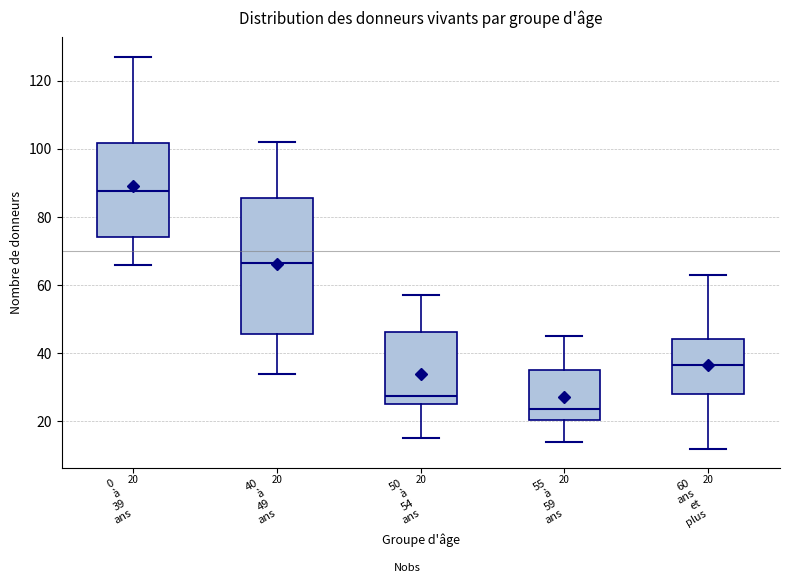

Which box is the tallest, from its lower edge to its upper edge?

40 à 49 ans